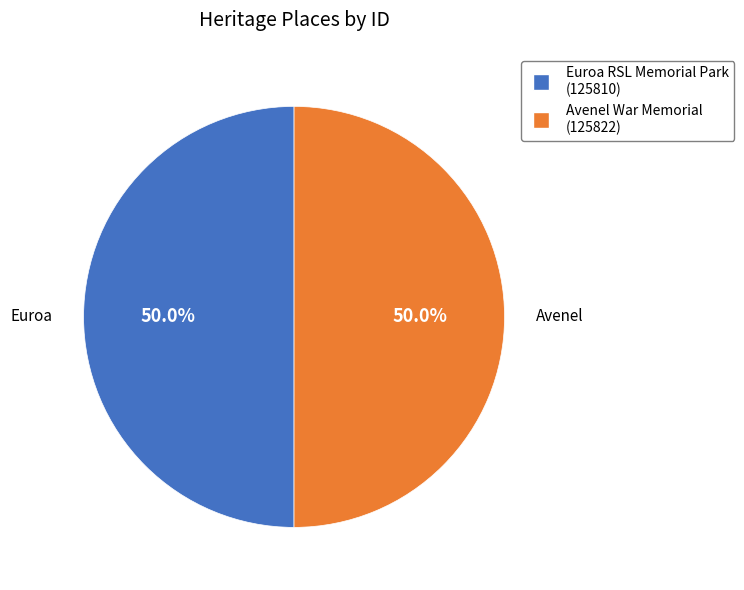

True or false: Avenel War Memorial accounts for 50% of the total.

True